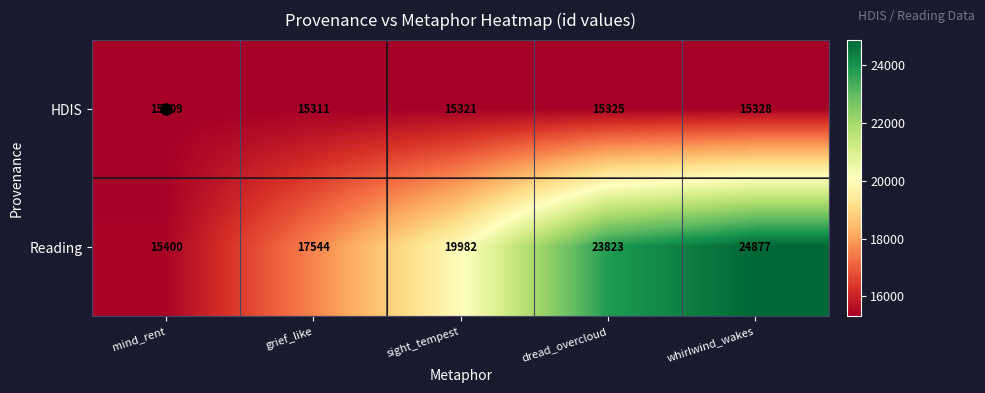

Which label corresponds to the smallest value in the chart?

mind_rent